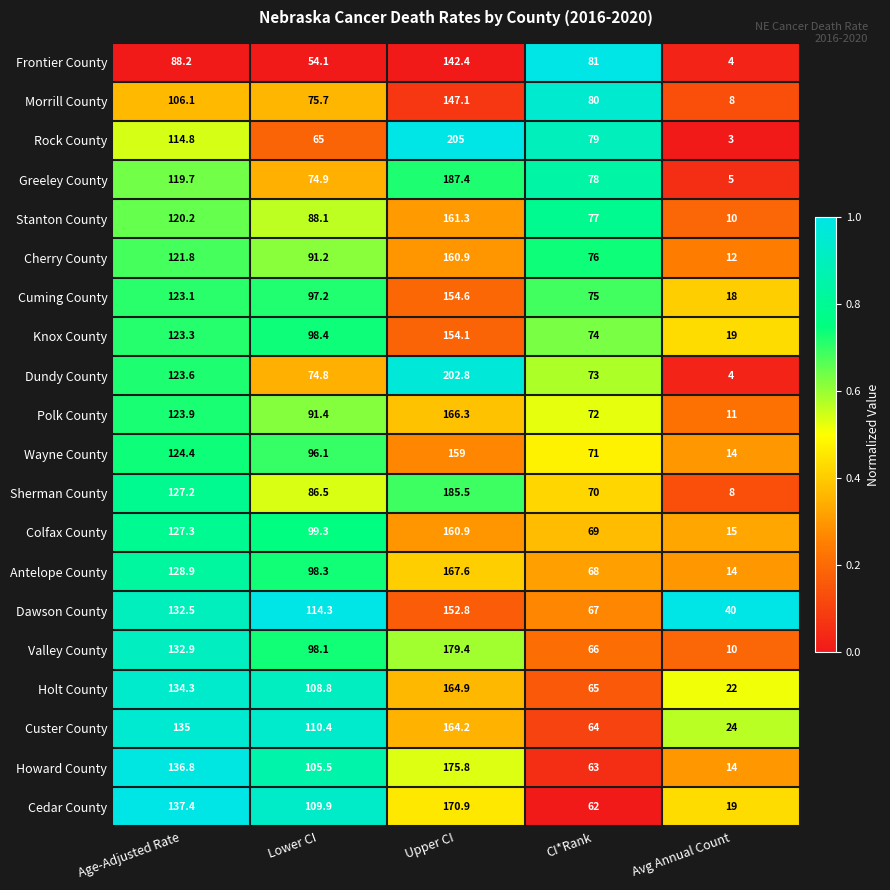

Which series has the largest range (max minus min)?

Rock County